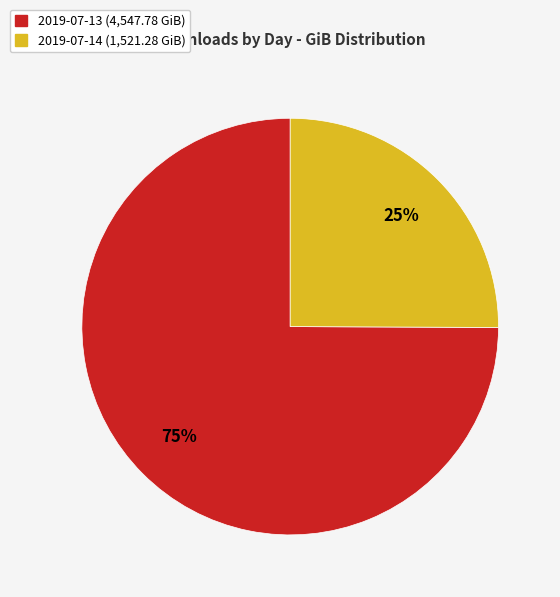

Which slice is the largest?

2019-07-13